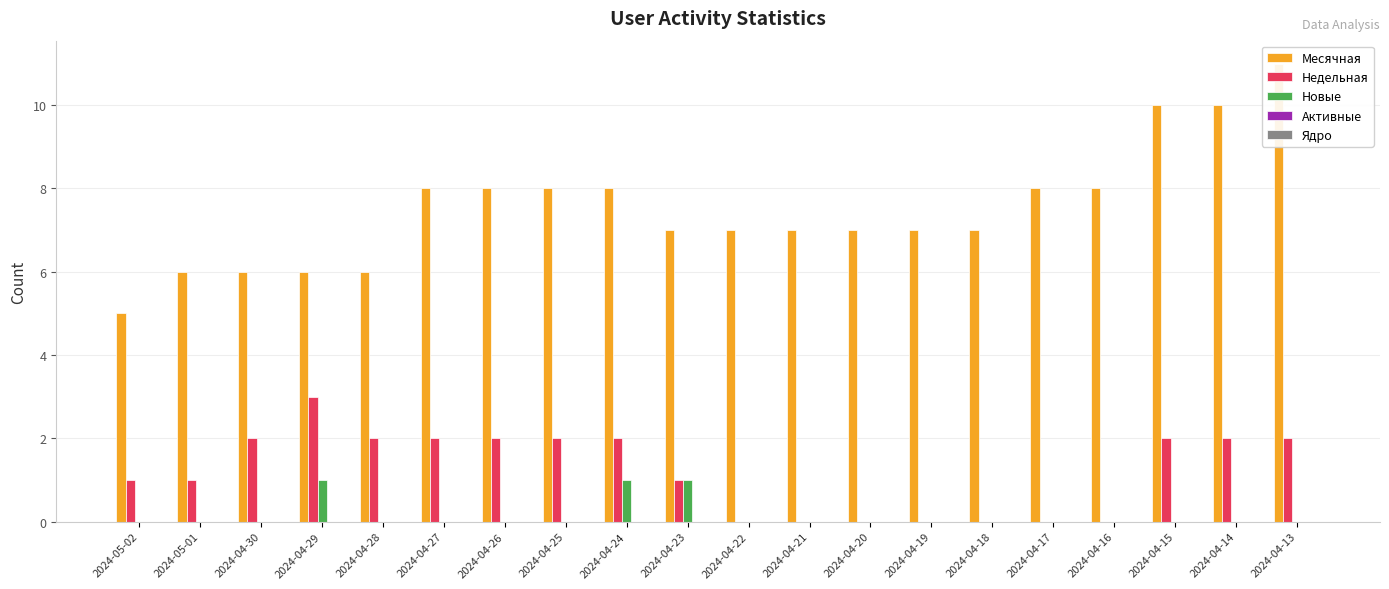

Count the number of categories in the chart.

20